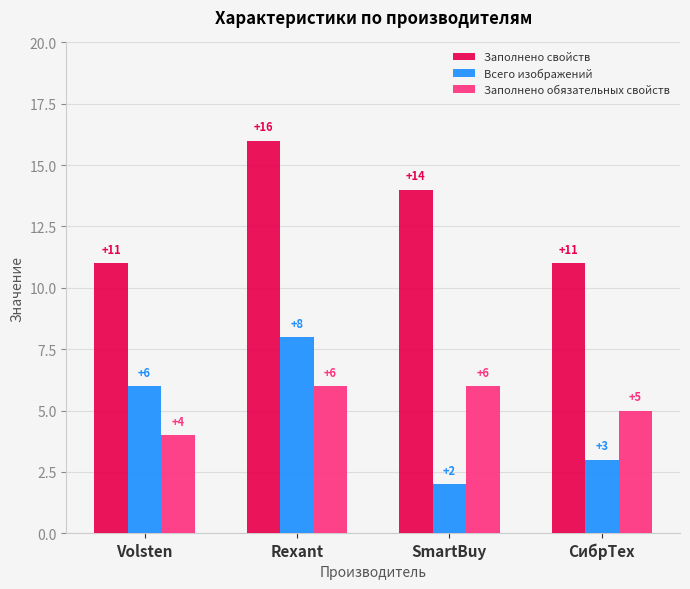

What is the sum of the Заполнено свойств values at Volsten and SmartBuy?

25